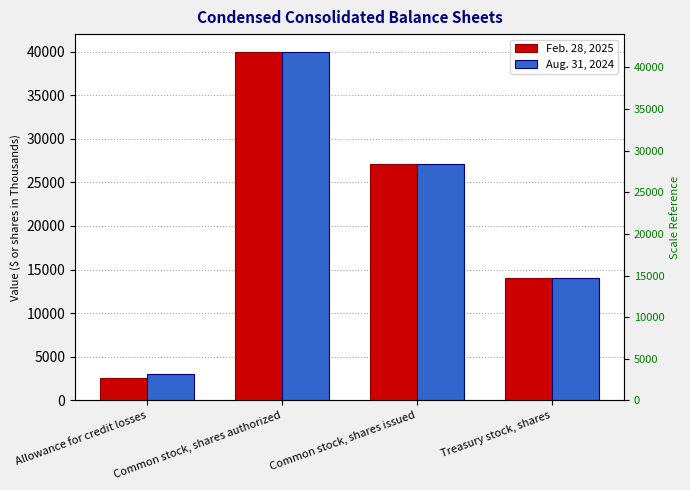

Reading left to right, transcribe all the data shown in this chart.

Feb. 28, 2025: 2512	40000	27056	14075
Aug. 31, 2024: 3015	40000	27056	14084